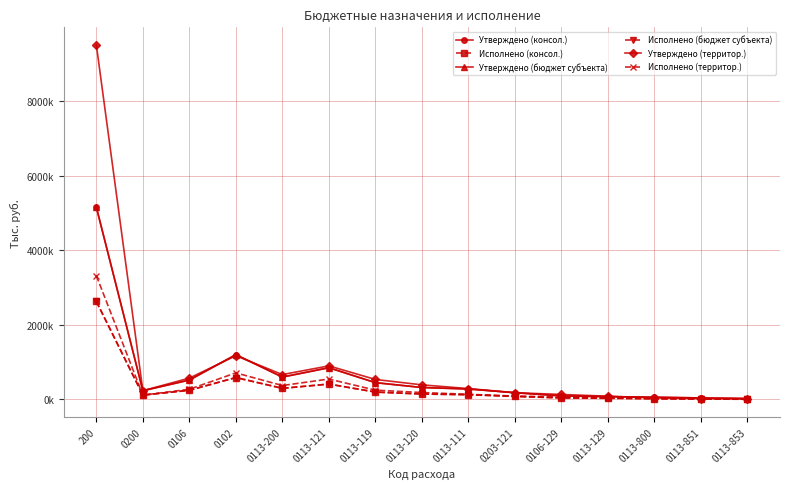

The value of Исполнено (бюджет субъекта) at 0203-121 is 142242.9. True or false?

False